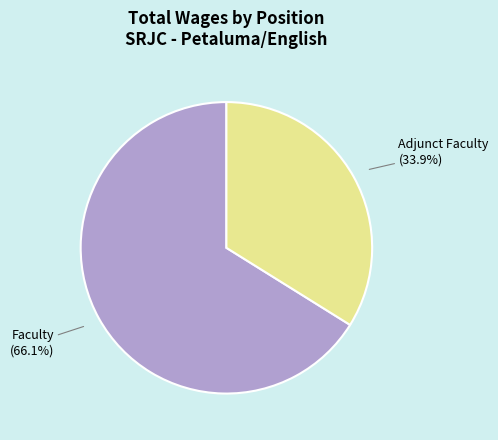

Count the number of slices in the pie.

2